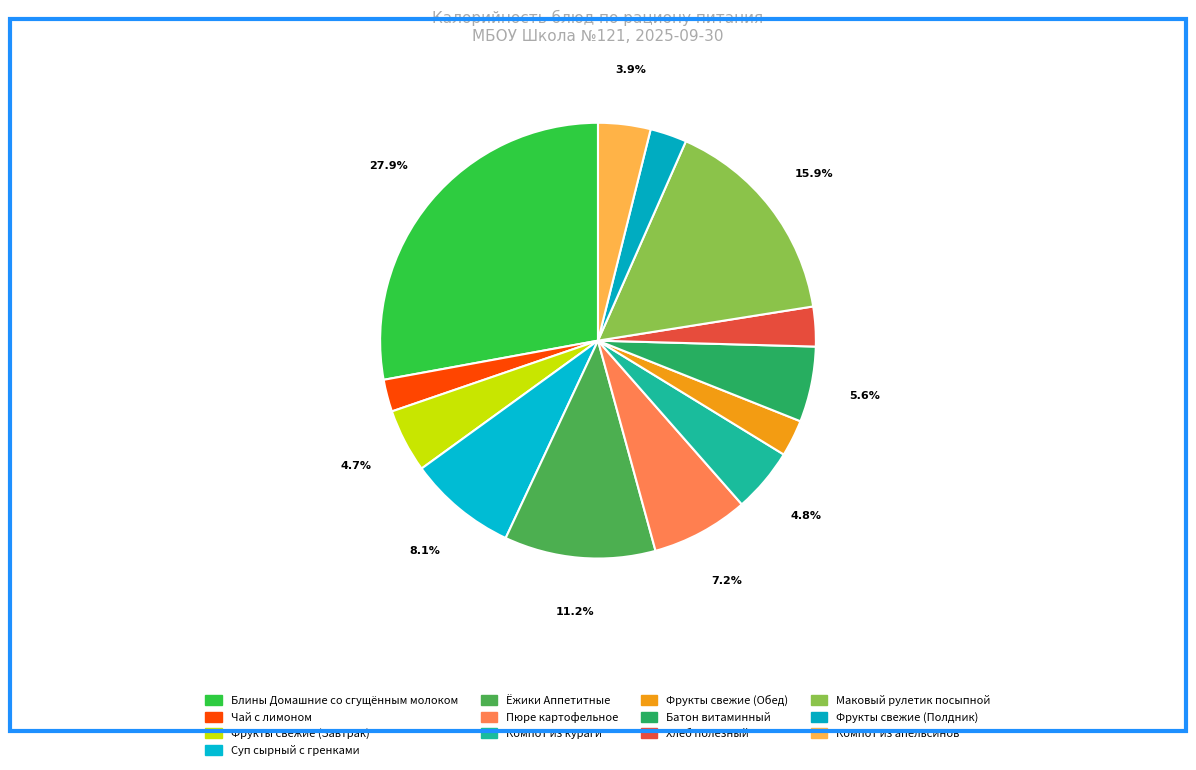

To the nearest percent, what percentage of the pie is Чай с лимоном?

2%